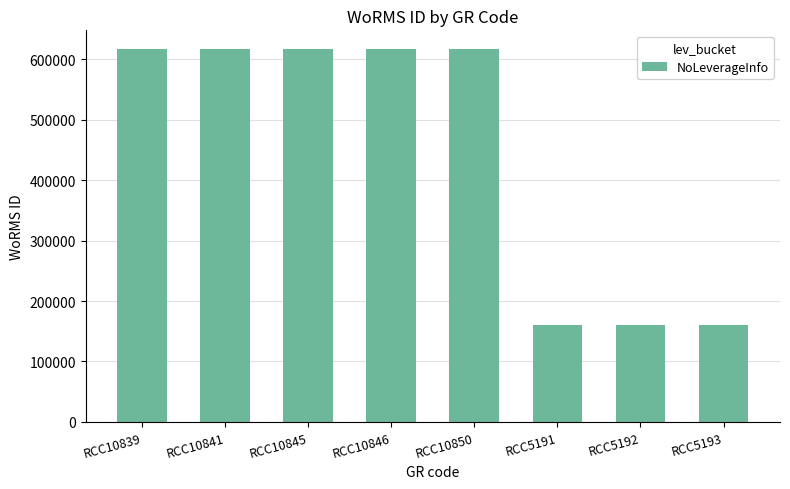

What is the maximum value shown in the chart?

616812